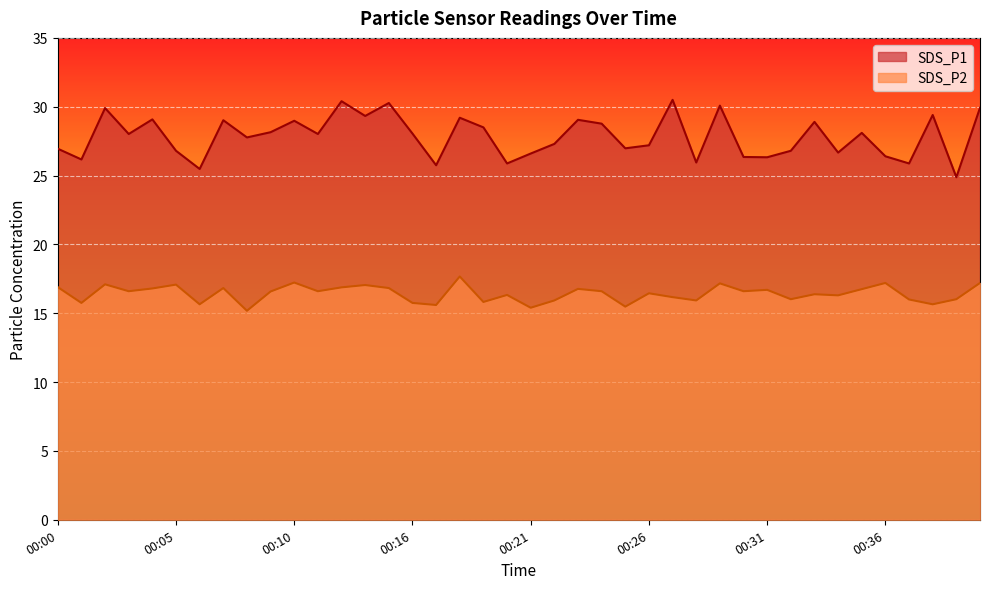

Is the value of SDS_P2 at 00:35 greater than the value of SDS_P1 at 00:26?

No